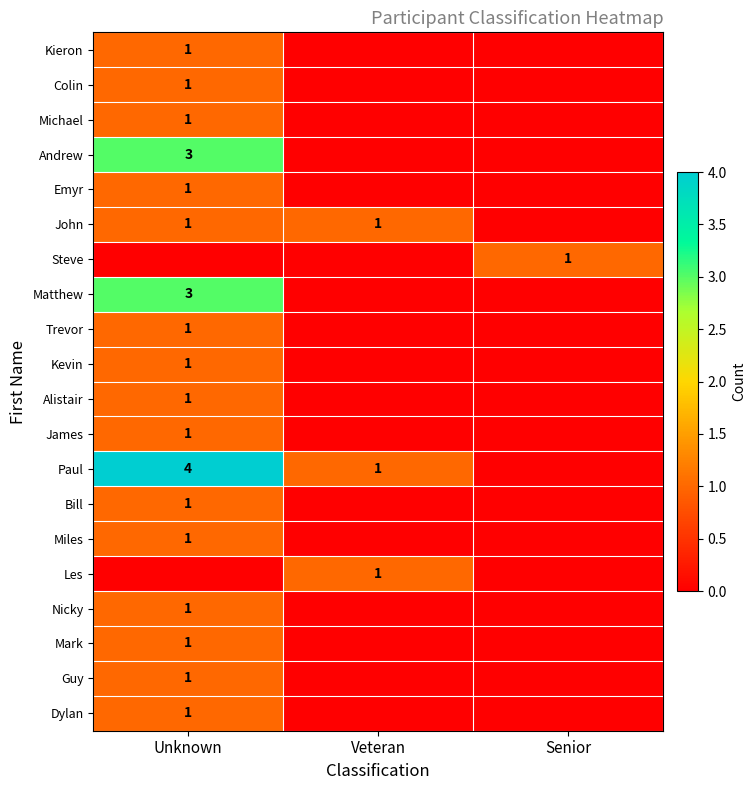

The Kieron series shows 1 at Unknown. True or false?

True